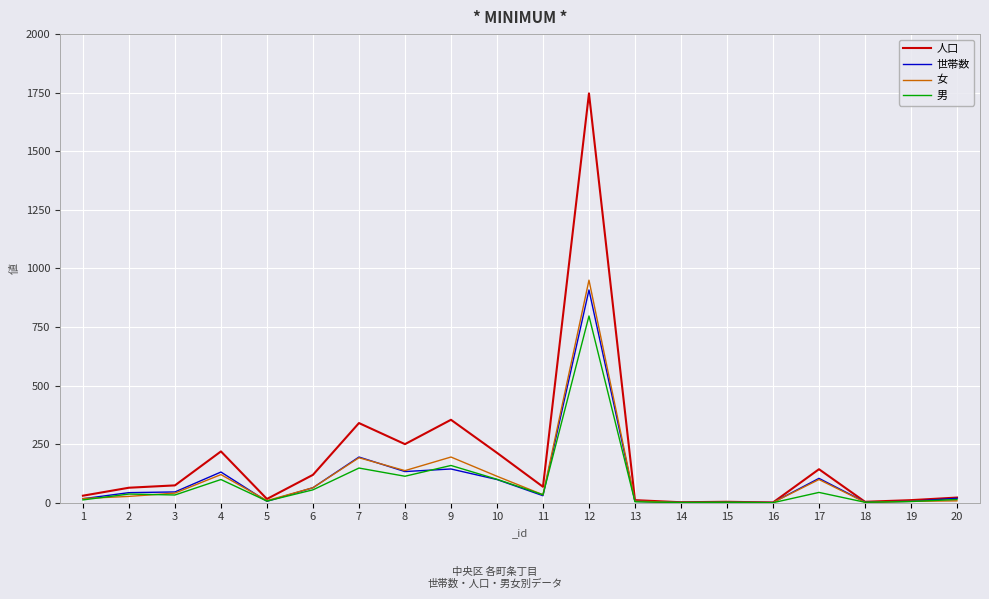

What is the difference between the maximum and minimum values in the 人口 series?

1746